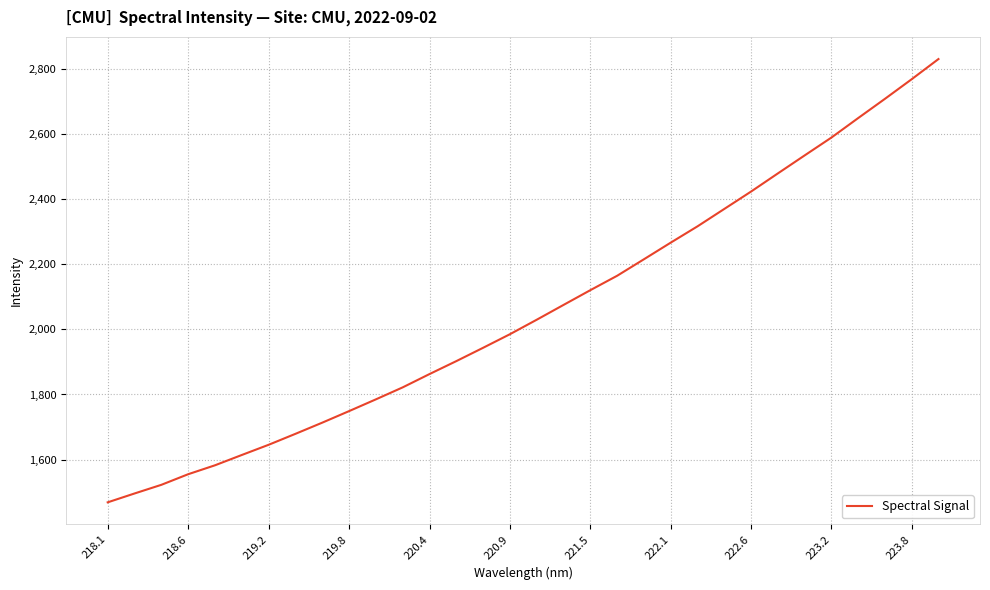

What is the difference between the maximum and minimum values?

1362.7